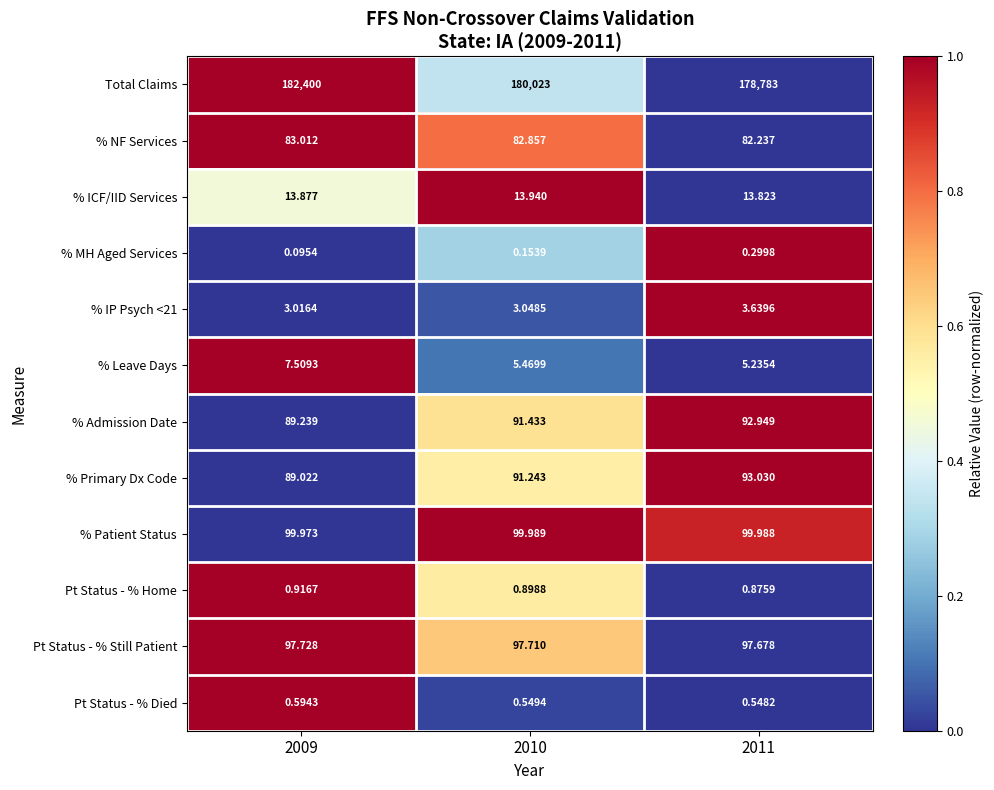

Which series has the widest spread of values?

Total Claims